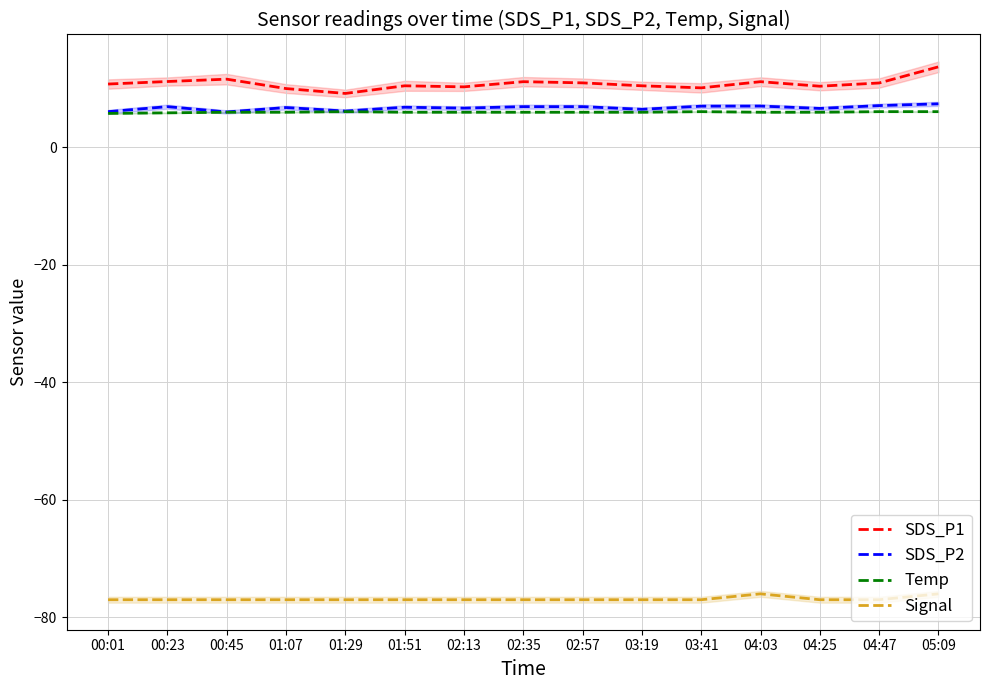

At which label is Signal closest to -76?

04:03